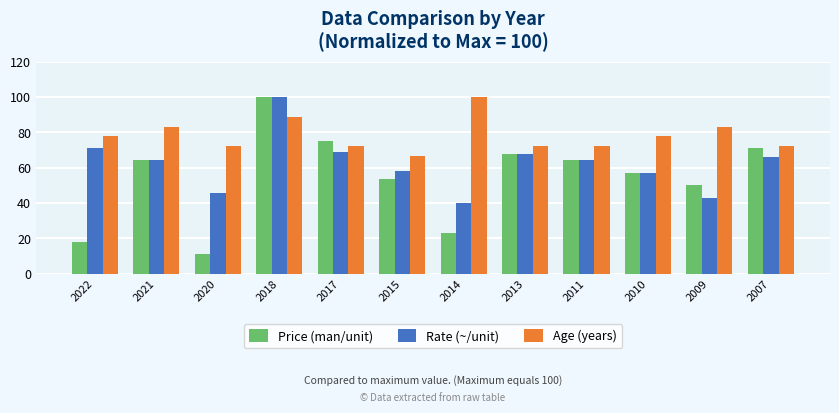

What is the spread (max minus min) of values at 2010?

20.6